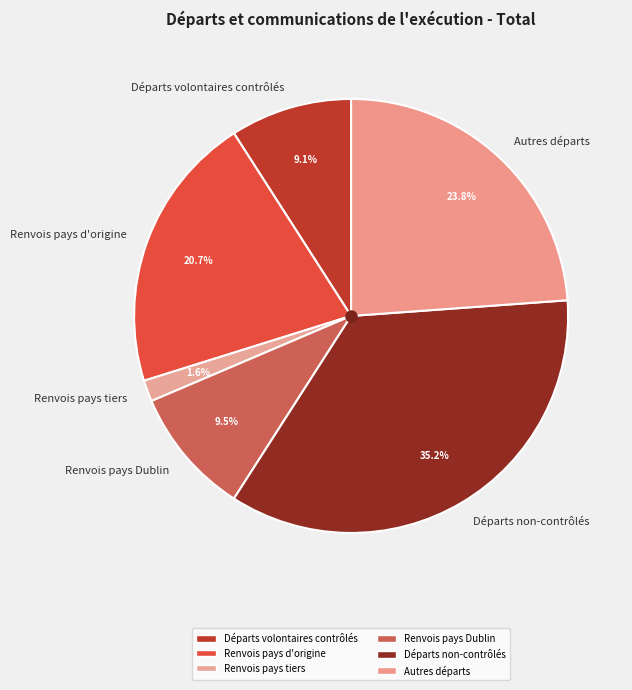

True or false: Renvois pays tiers accounts for 9% of the total.

False